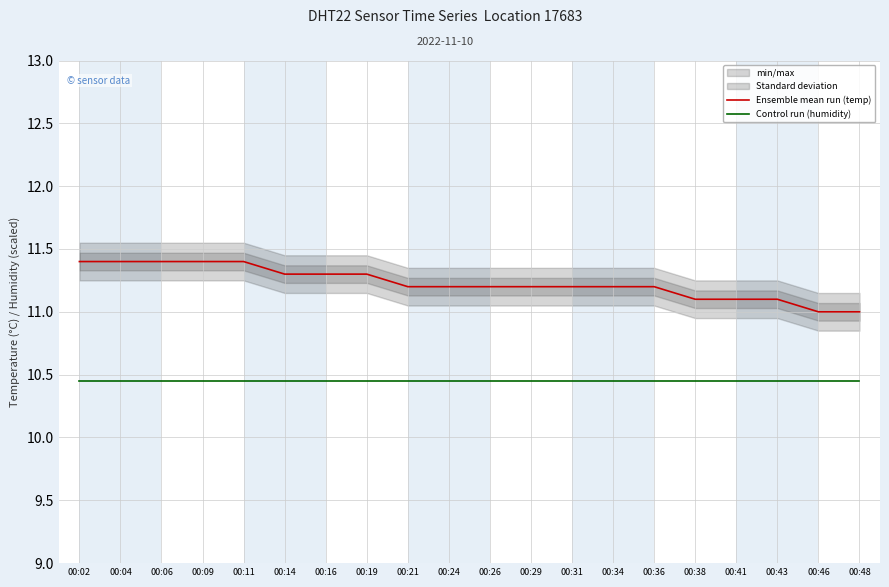

What is the difference between the highest and lowest values at 00:31?

0.7